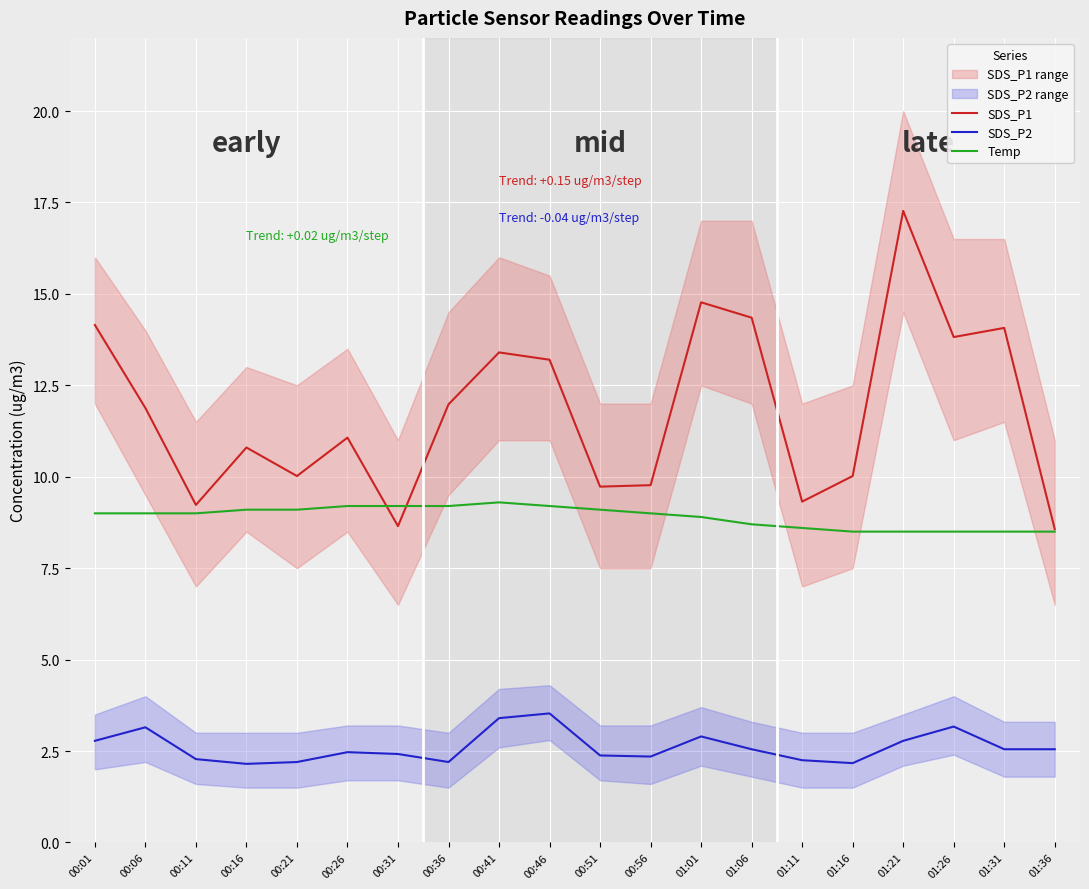

What is the minimum value for SDS_P2?

2.1